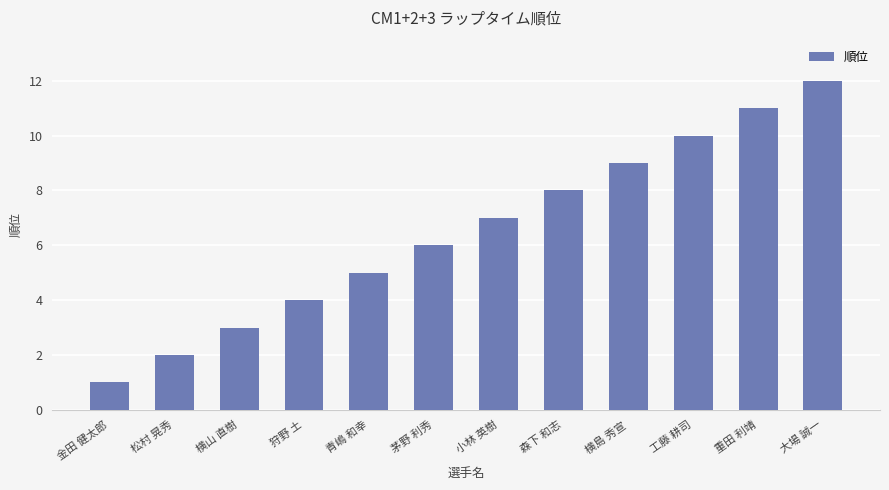

Reading right to left, extract all data points from this chart.

大場 誠一=12	重田 利靖=11	工藤 耕司=10	横島 秀宣=9	森下 和志=8	小林 英樹=7	茅野 利秀=6	青嶋 和幸=5	狩野 土=4	横山 直樹=3	松村 晃秀=2	金田 健太郎=1